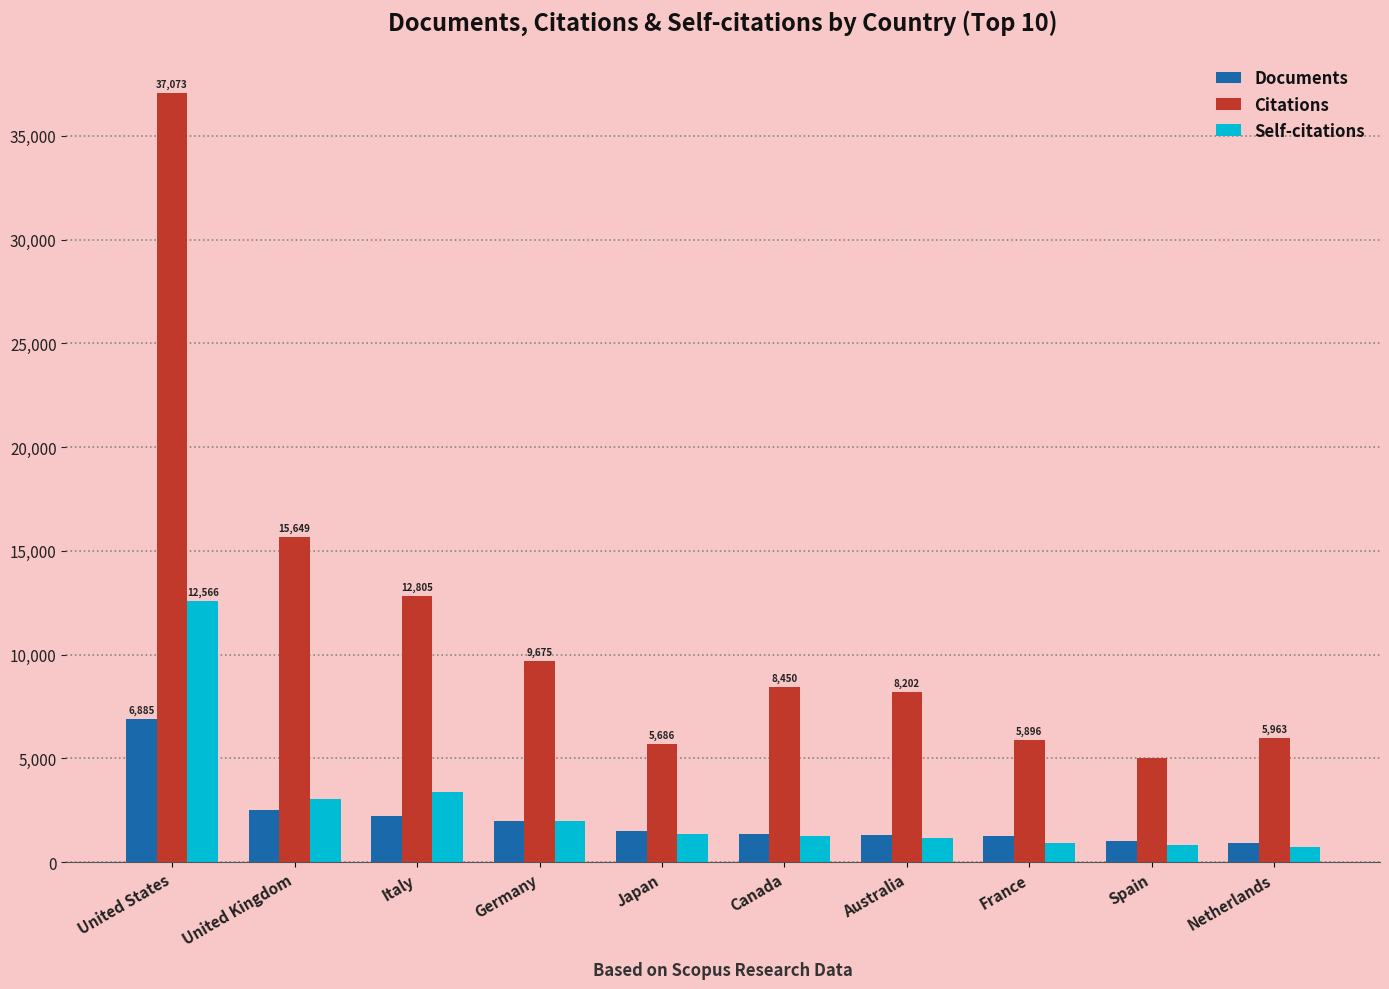

Does the chart contain any negative values?

No